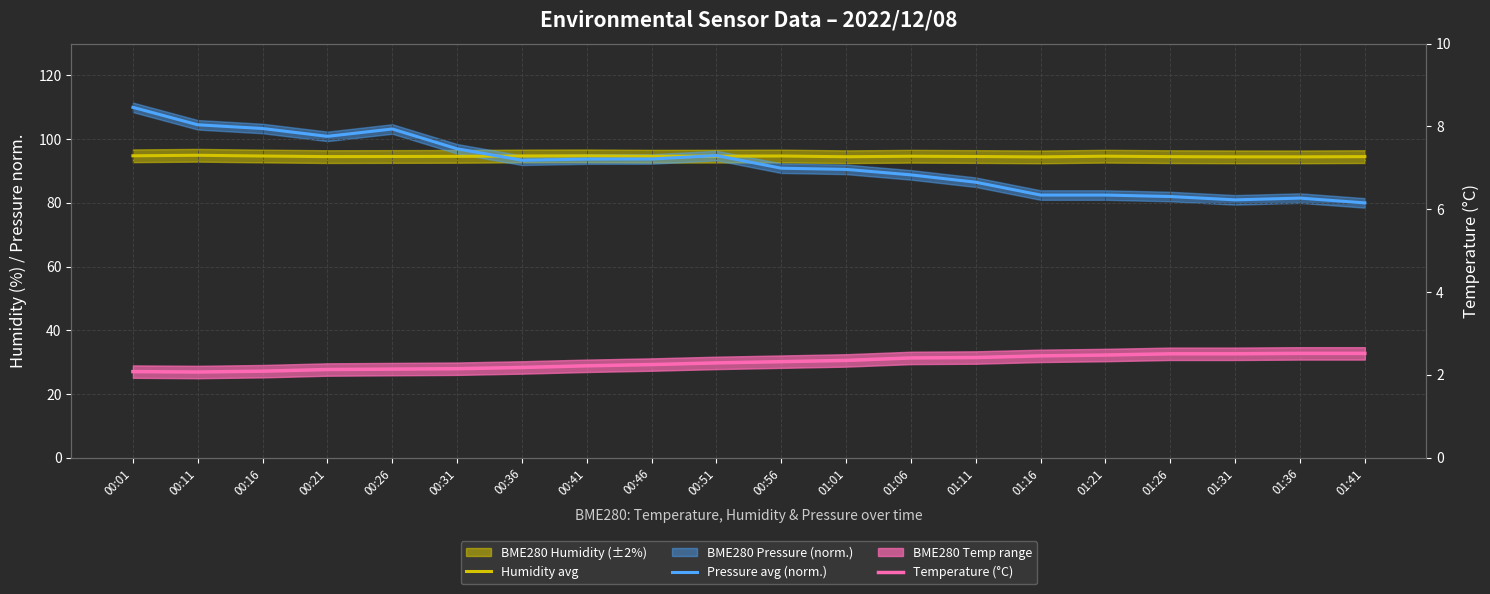

What is the label of the 8th point from the right?

01:06